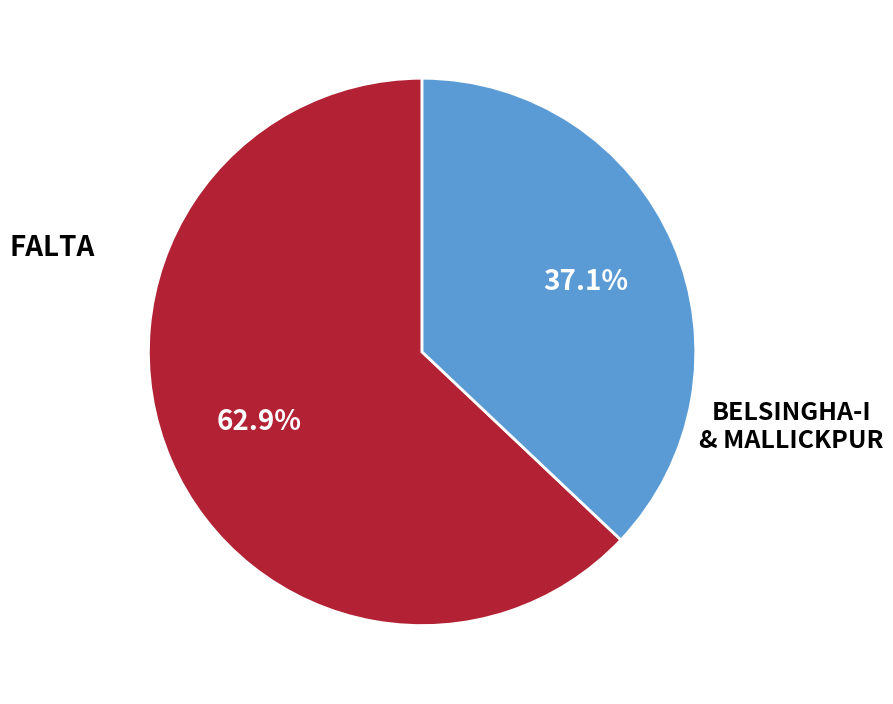

Is there a majority slice in this chart?

Yes